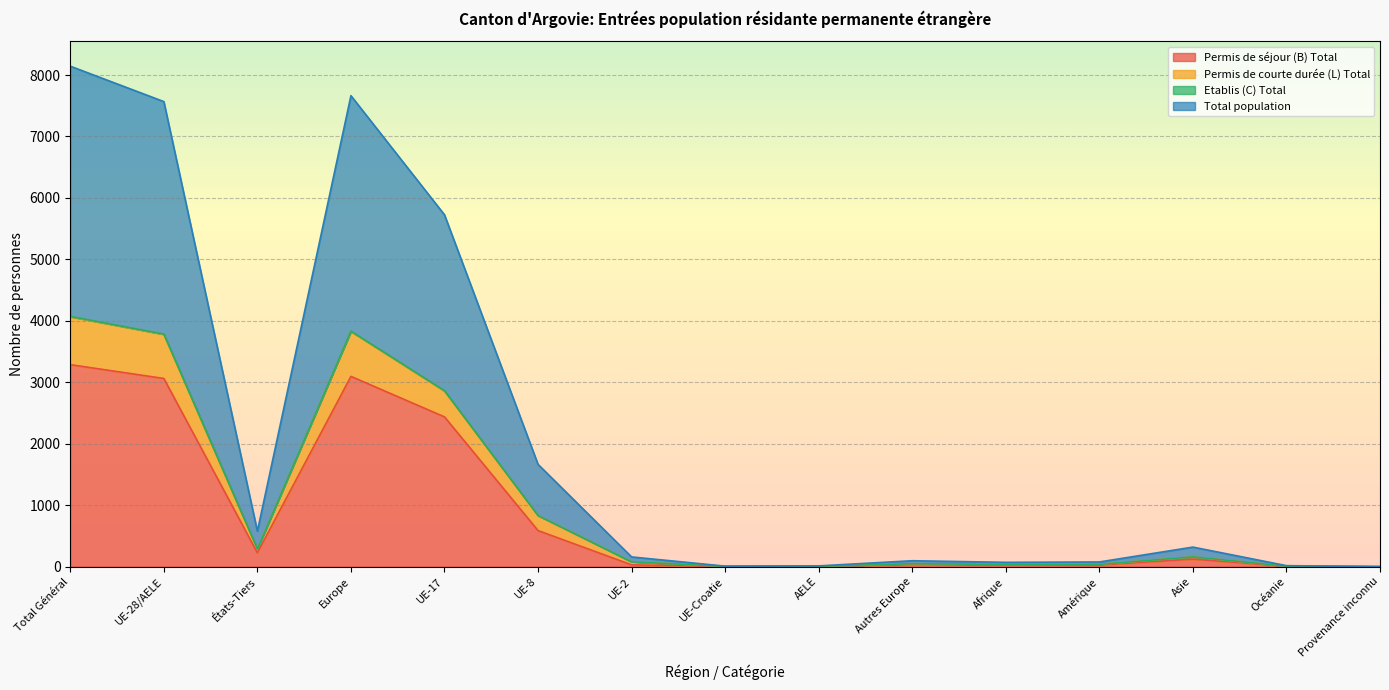

At which label is Permis de séjour (B) Total closest to 1643?

UE-17